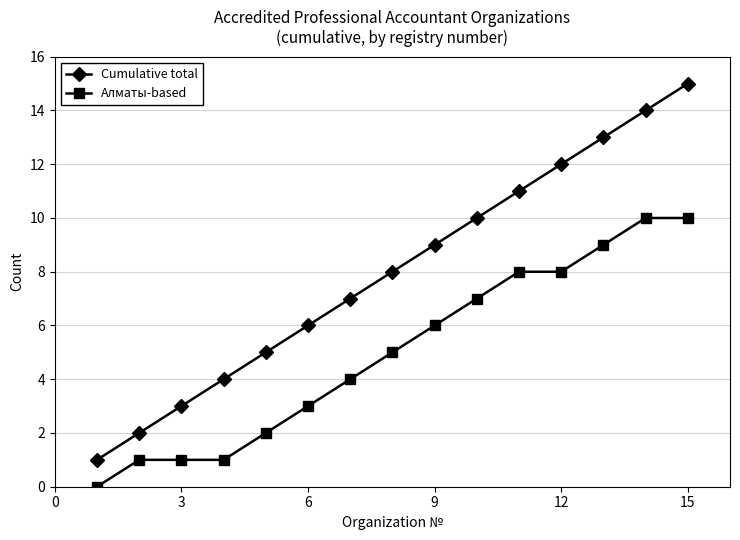

What is the difference between the maximum and minimum values in the Cumulative total series?

14